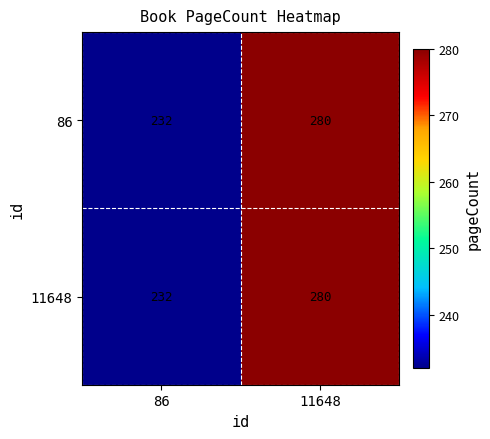

Is it true that 86 equals 280 at 11648?

True